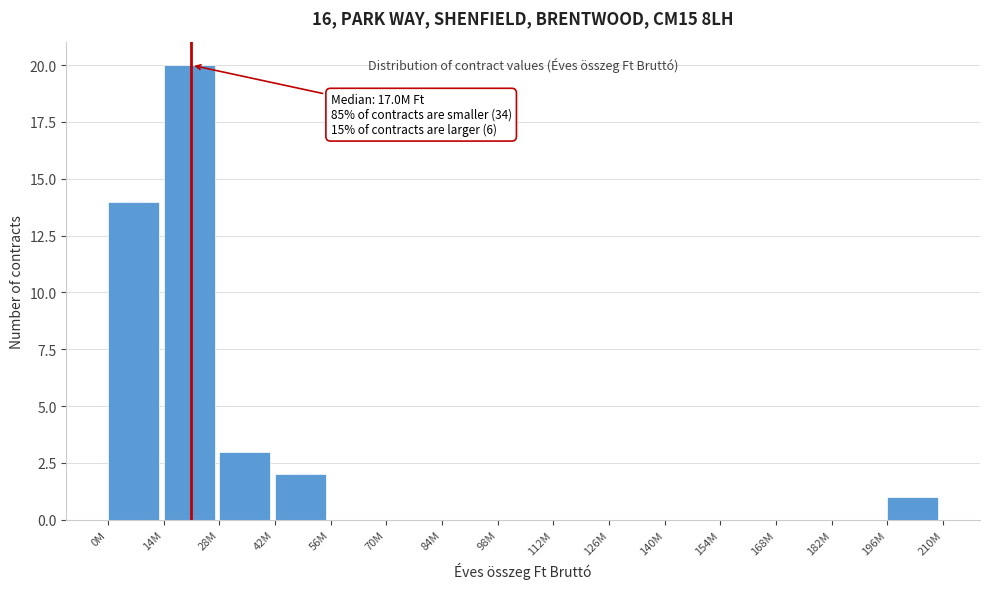

Reading right to left, transcribe all the data shown in this chart.

196M=1	182M=0	168M=0	154M=0	140M=0	126M=0	112M=0	98M=0	84M=0	70M=0	56M=0	42M=2	28M=3	14M=20	0M=14